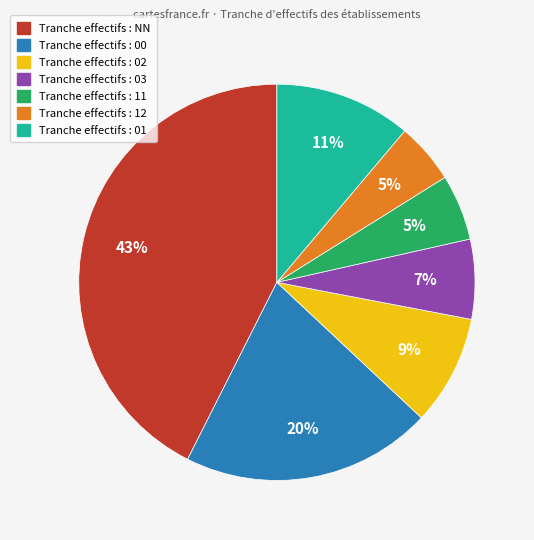

Is there any slice that represents more than half of the pie?

No